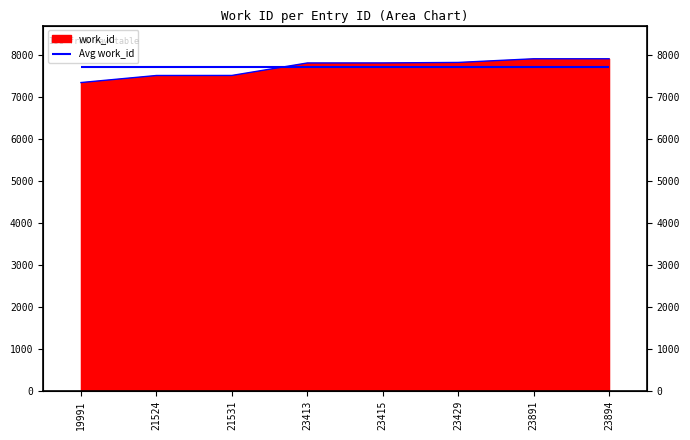

Reading left to right, transcribe all the data shown in this chart.

7341	7509	7510	7807	7808	7820	7907	7907